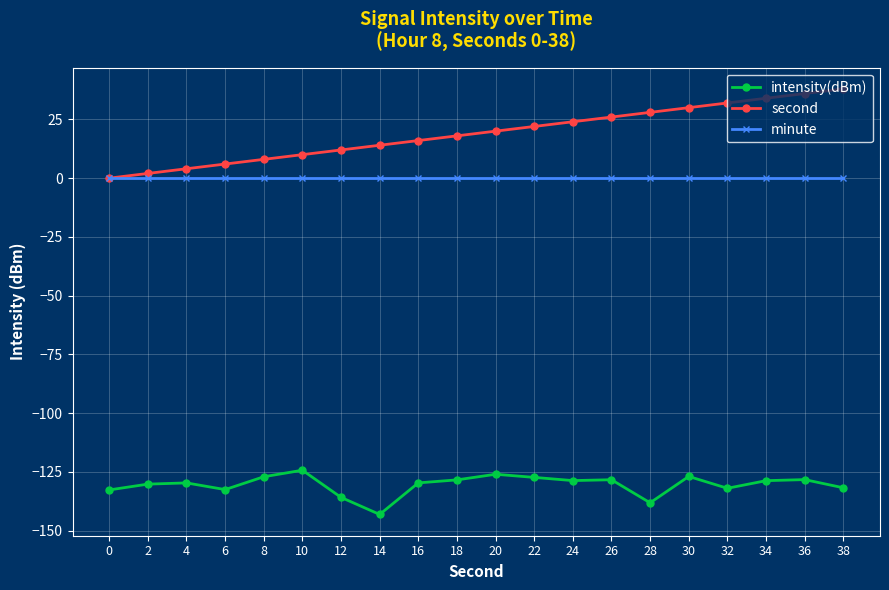

Which series has the largest total across all categories?

second